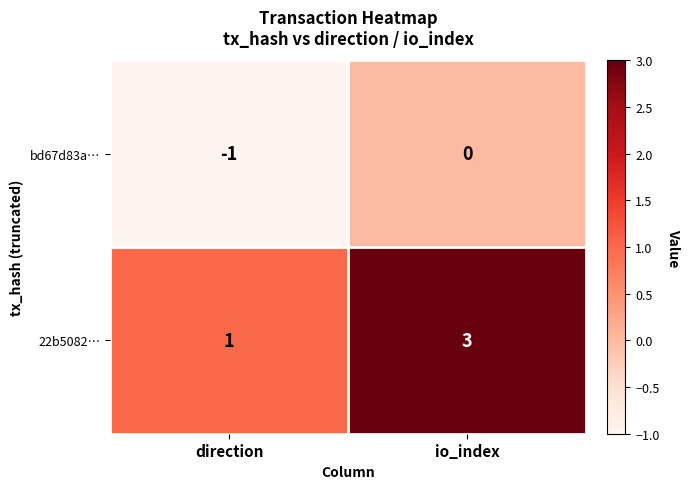

At how many categories does at least one series exceed 0?

2